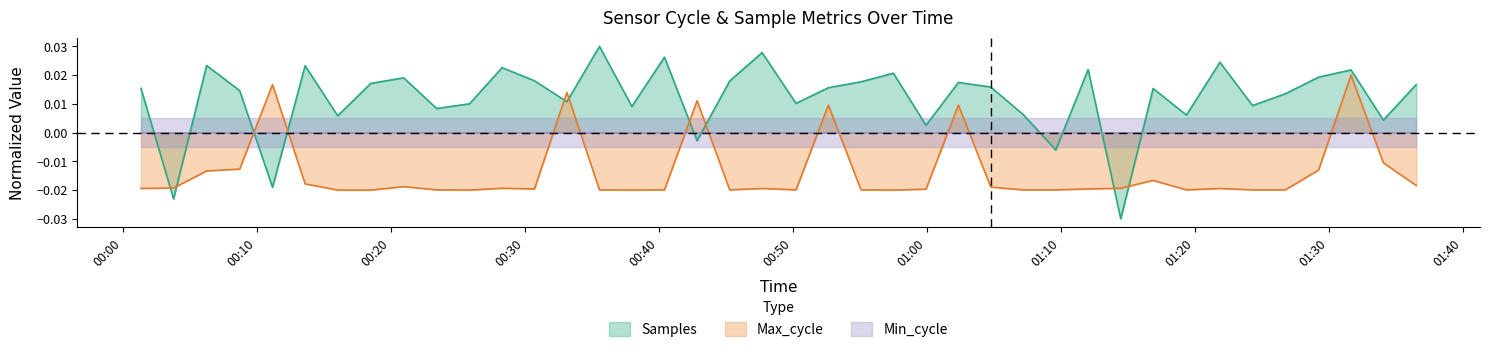

After their last crossing, which series has the higher values: Max_cycle or Samples?

Samples